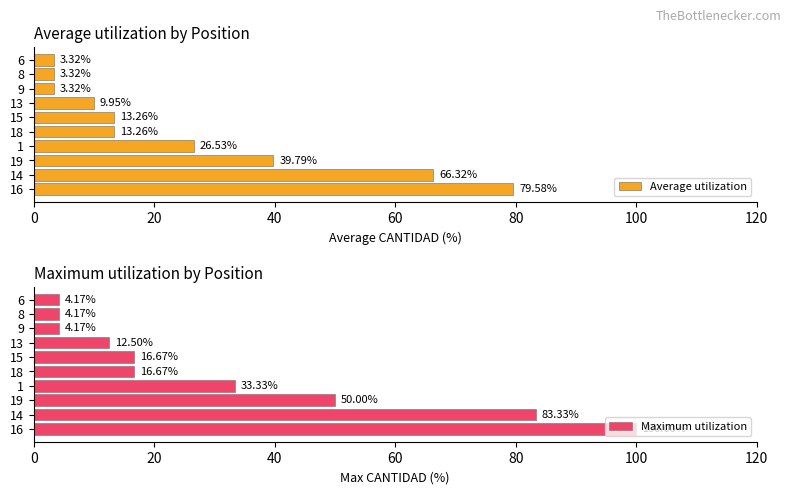

What is the difference between the Average utilization values at 13 and 14?

56.4